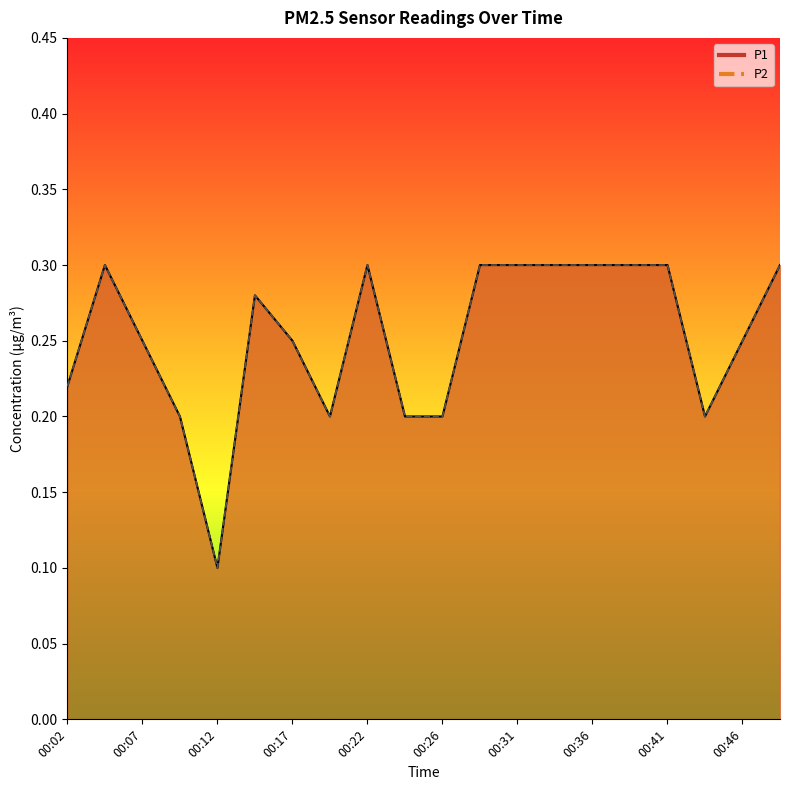

What is the difference between the maximum and minimum values in the P1 series?

0.2